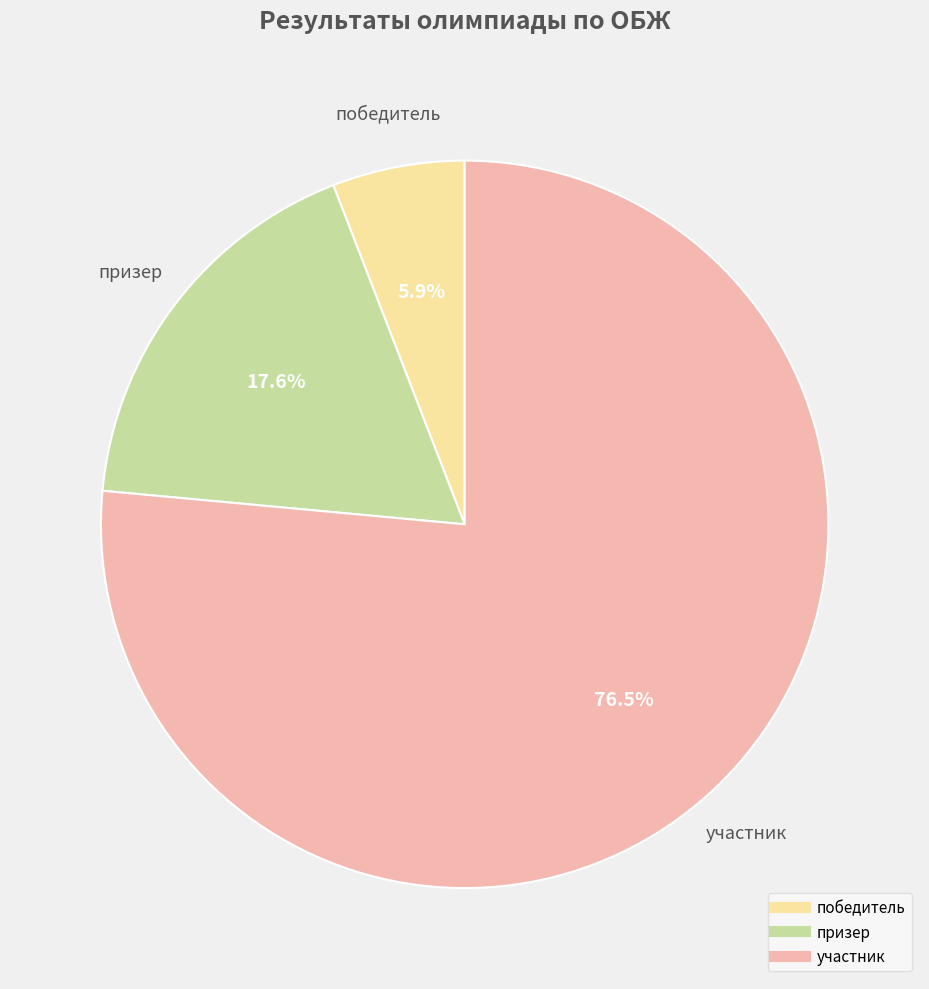

Combined, what portion of the pie is победитель and участник?

82.4%